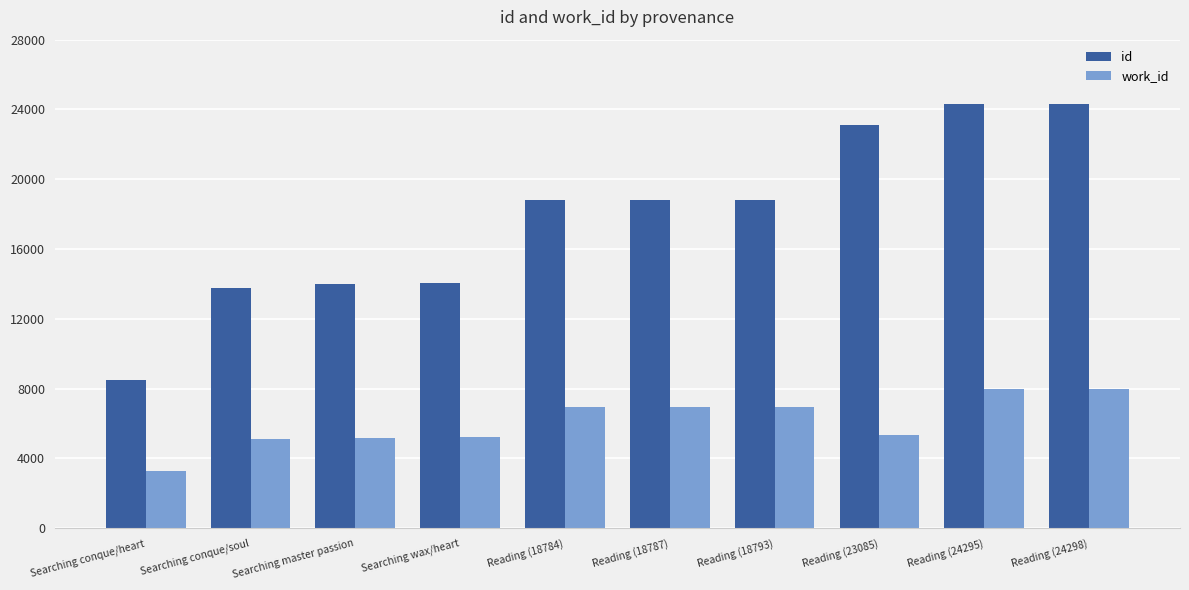

True or false: work_id has a value of 6967 at Reading (18784).

True